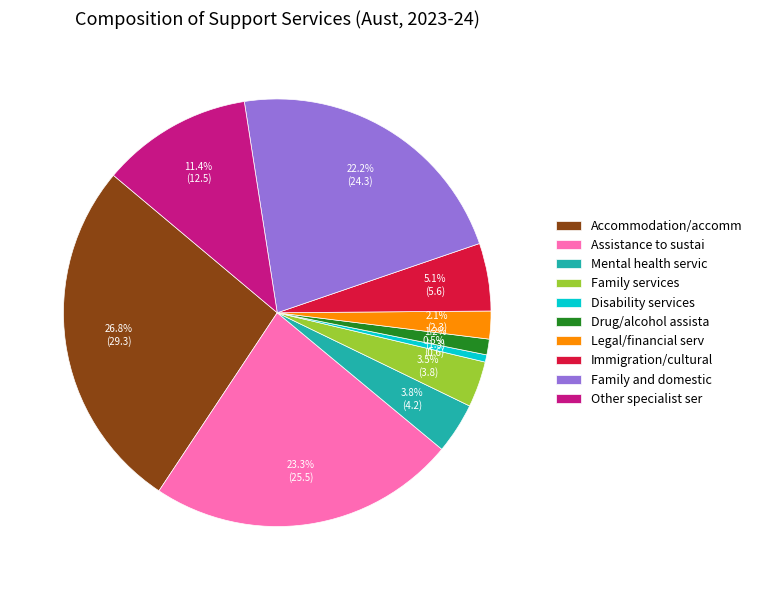

What is the ratio of the value at Other specialist ser to the value at Family services?

3.3